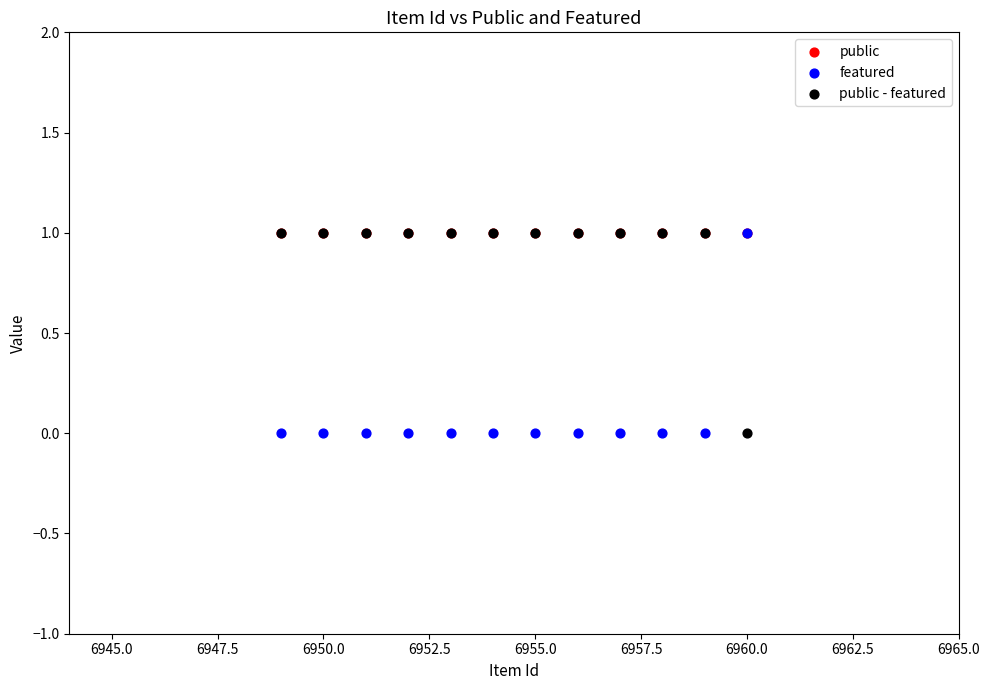

What are all the series names shown in the legend?

public, featured, public - featured